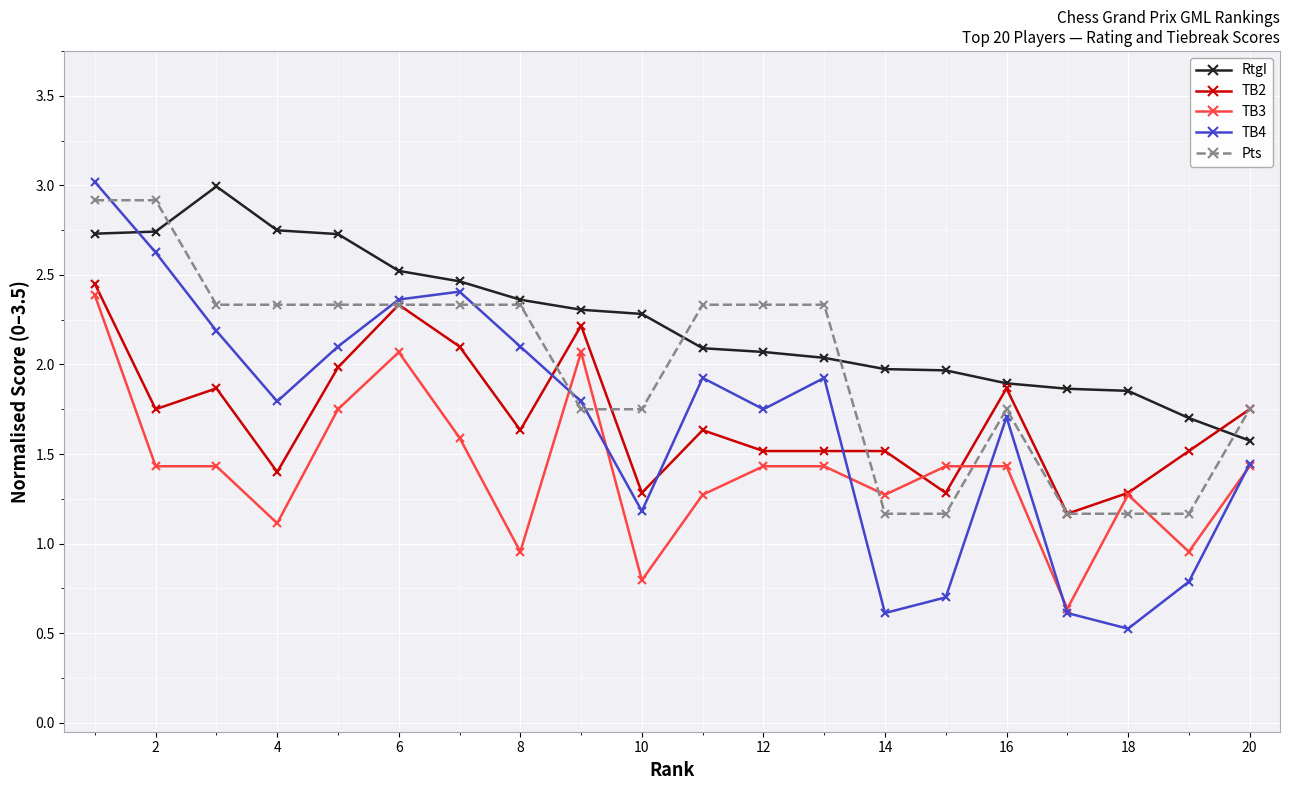

Which series has the largest range (max minus min)?

TB4